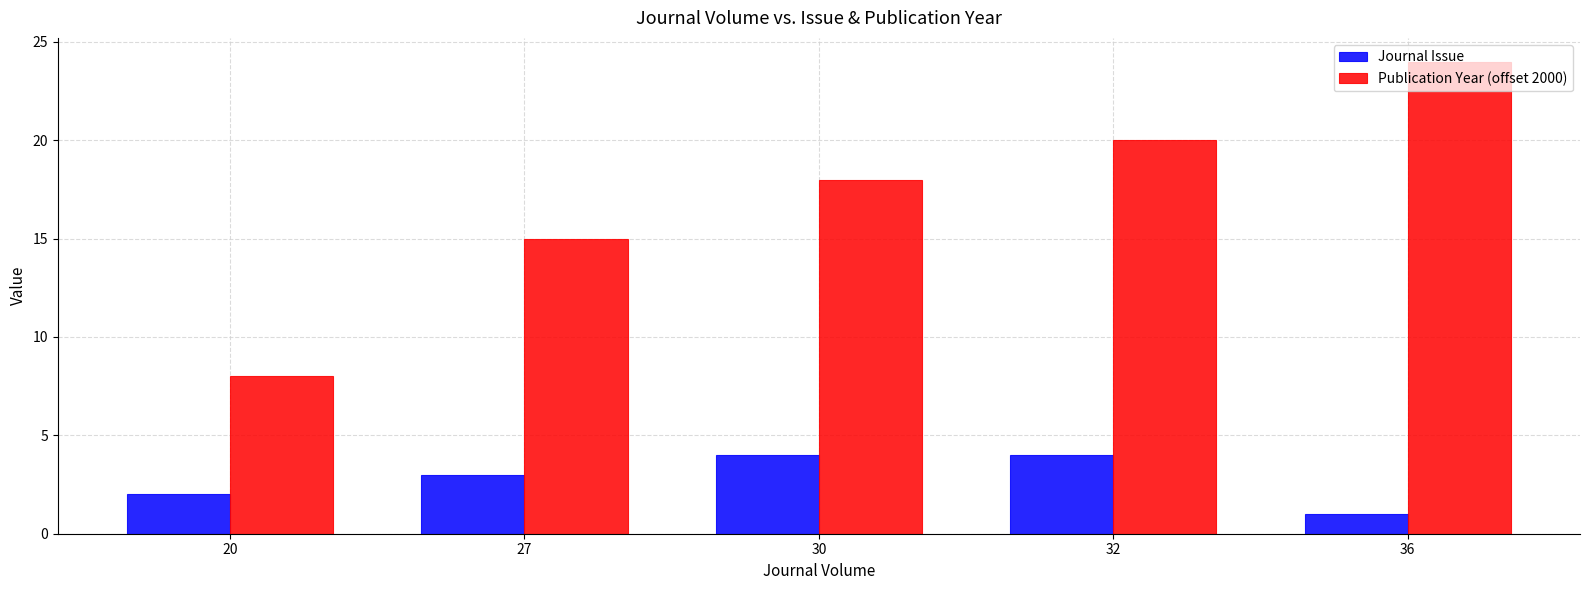

Which series has the largest range (max minus min)?

Publication Year (offset 2000)